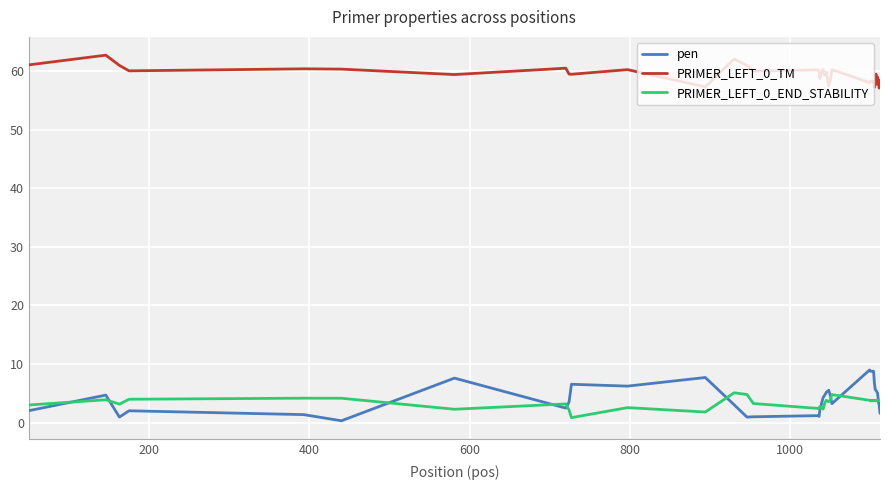

Which series has the largest total across all categories?

PRIMER_LEFT_0_TM